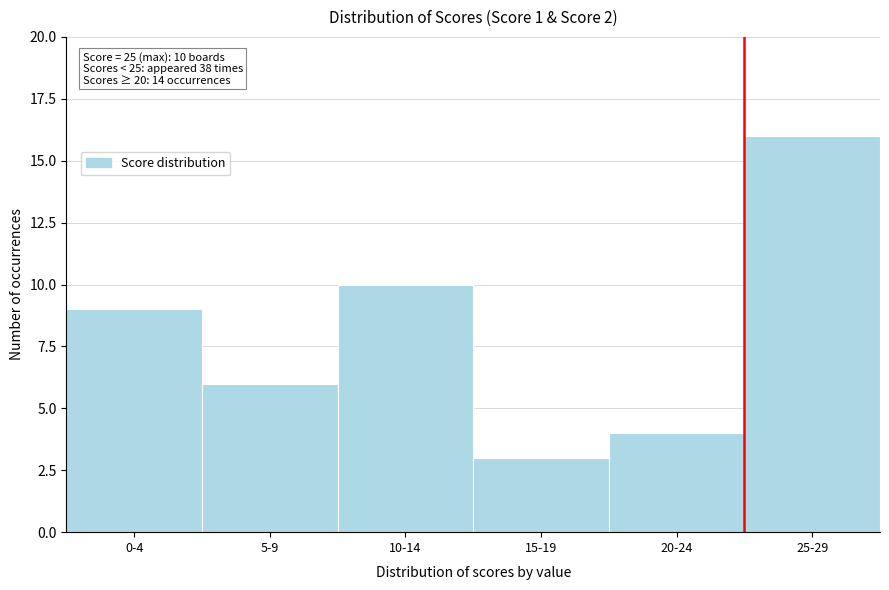

Reading left to right, extract all data points from this chart.

9	6	10	3	4	16